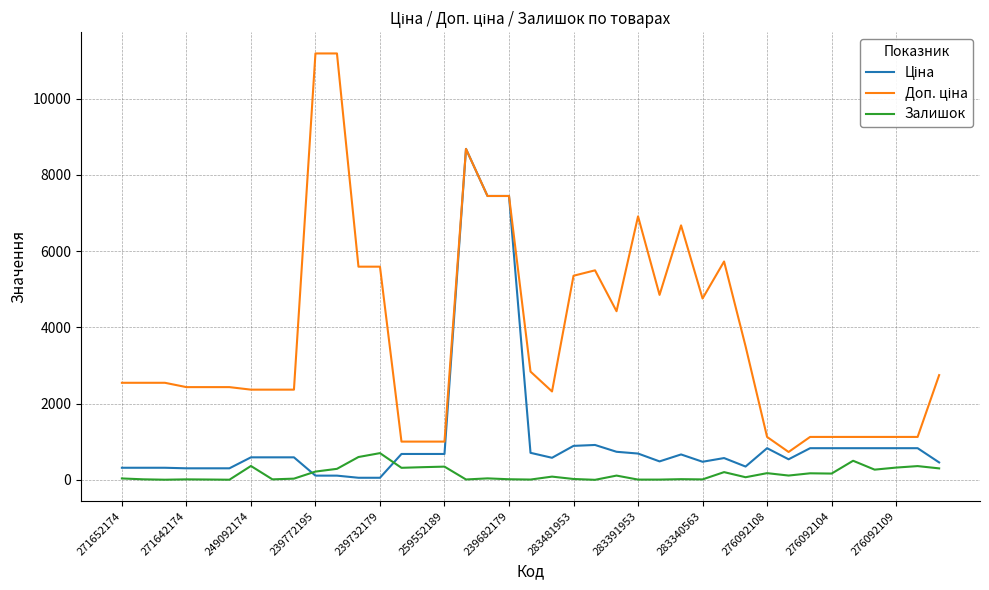

What is the maximum value shown in the chart?

11182.0